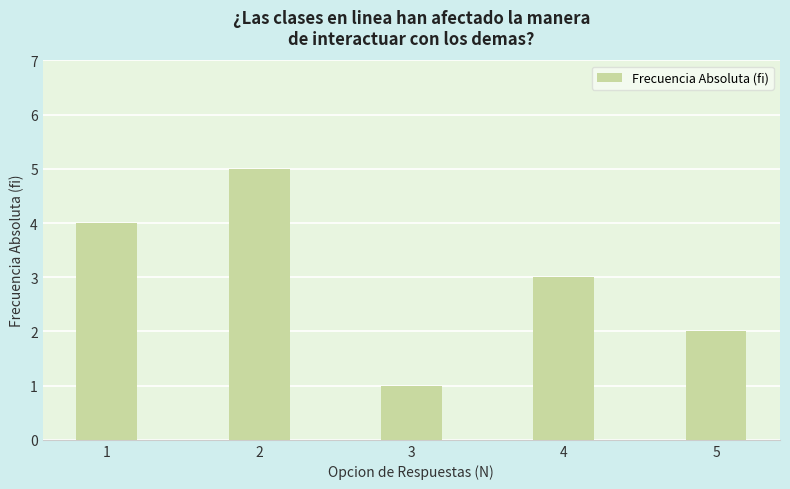

What is the difference between the second highest and second lowest values?

2